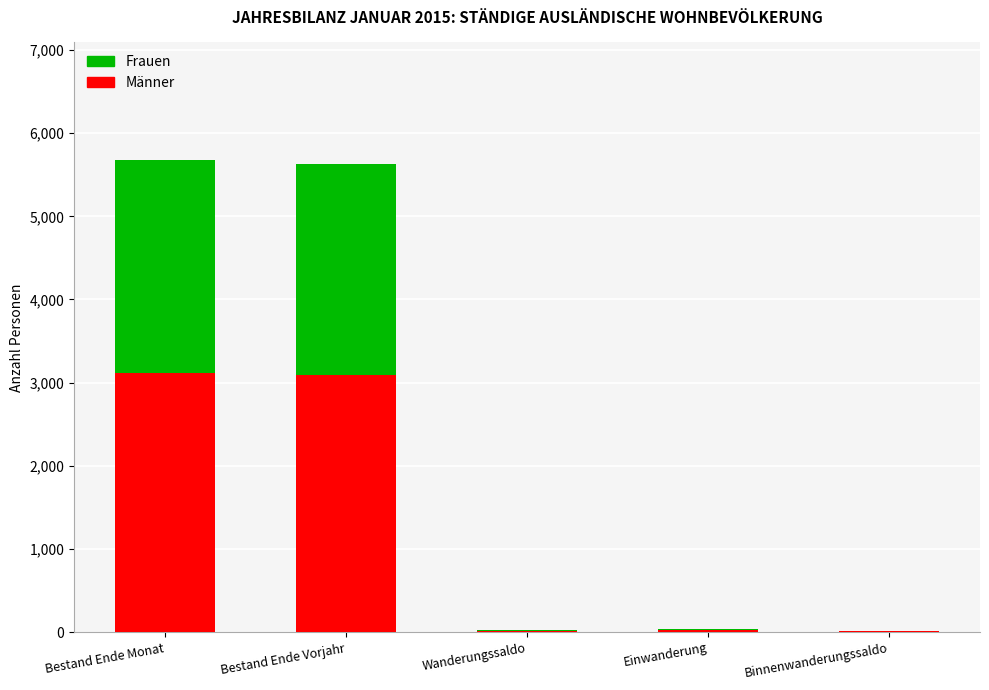

Which category has the highest value in the Frauen series?

Bestand Ende Monat